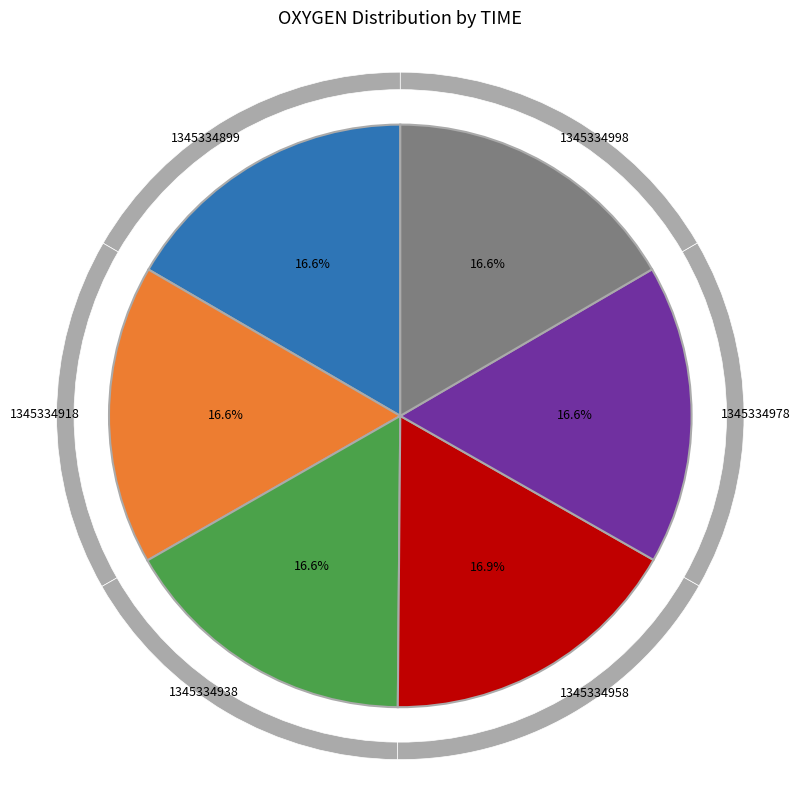

Rank the categories by value from lowest to highest.

1345334938, 1345334998, 1345334978, 1345334899, 1345334918, 1345334958